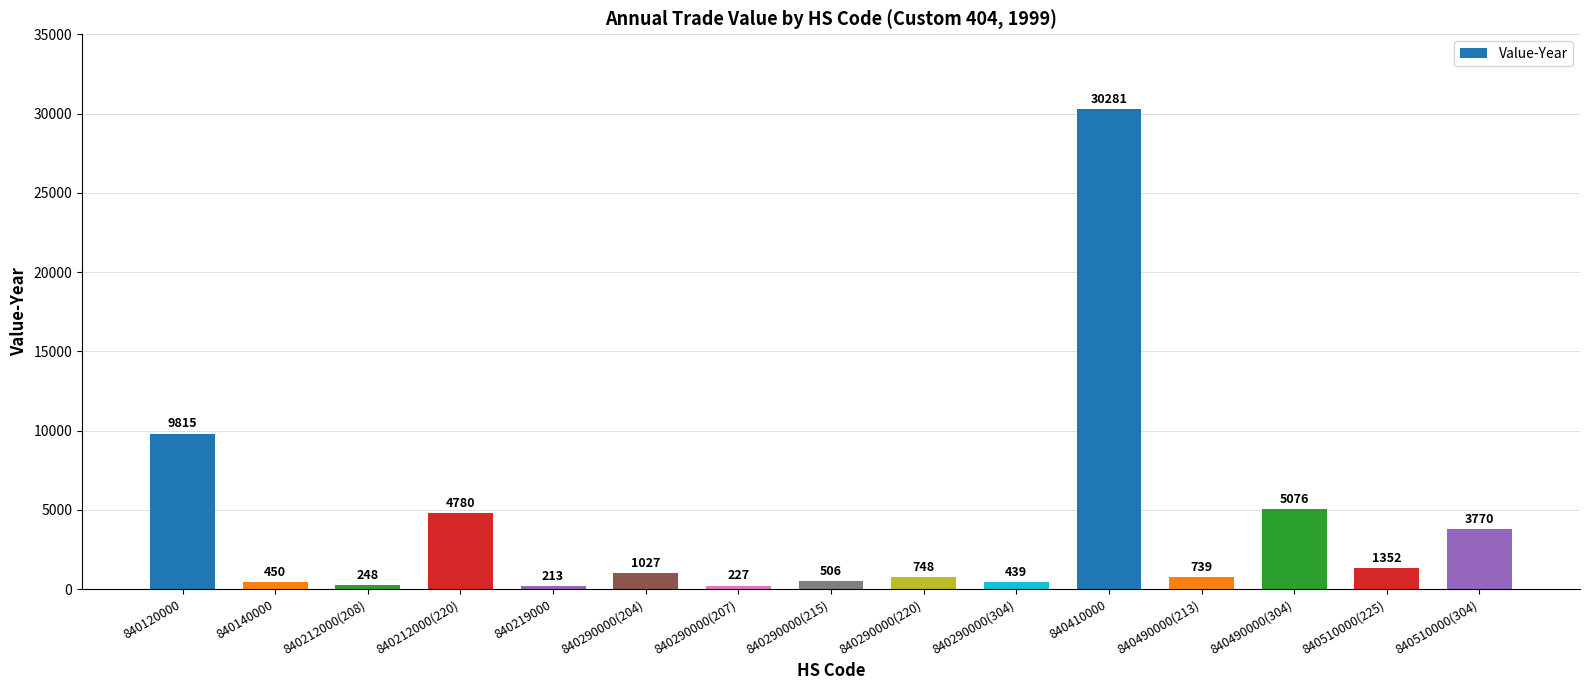

What is the smallest value displayed?

213